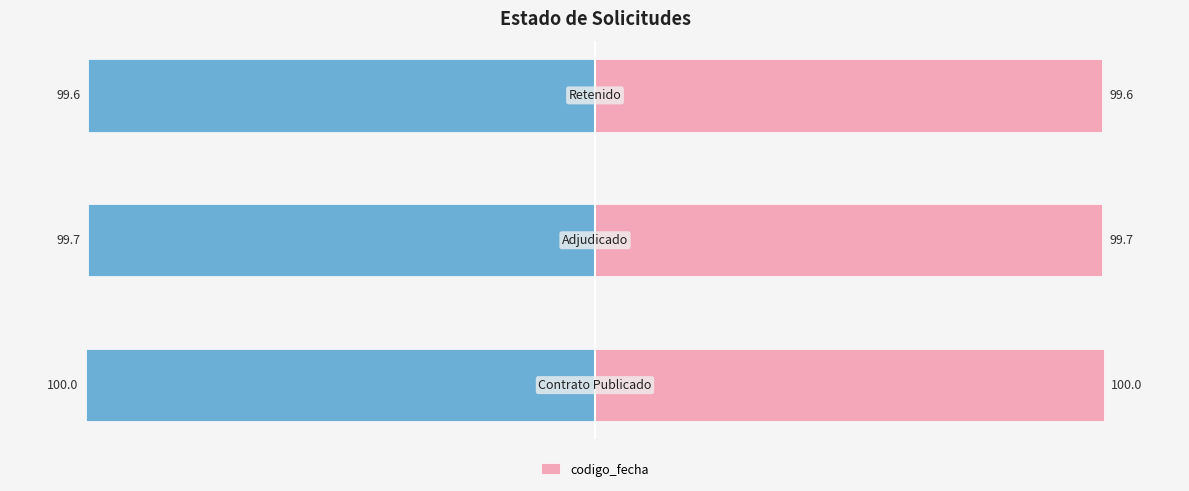

Reading left to right, extract all data points from this chart.

0=100.0	1=99.7	2=99.6